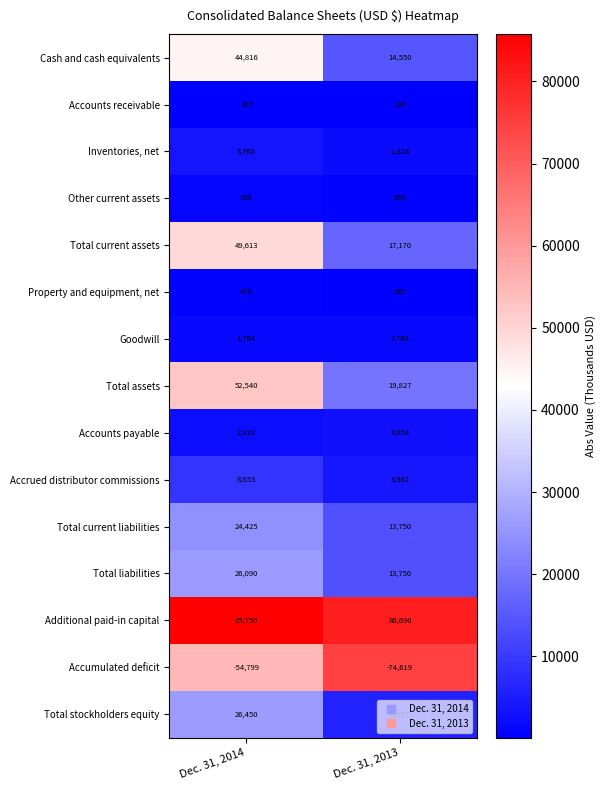

What is the difference between the maximum and minimum values in the Accounts payable series?

826